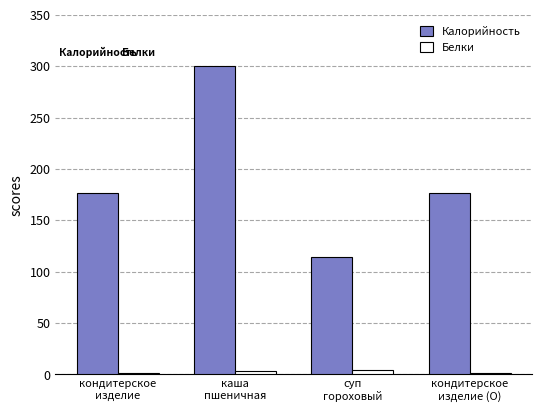

What is the sum of all Калорийность values?

768